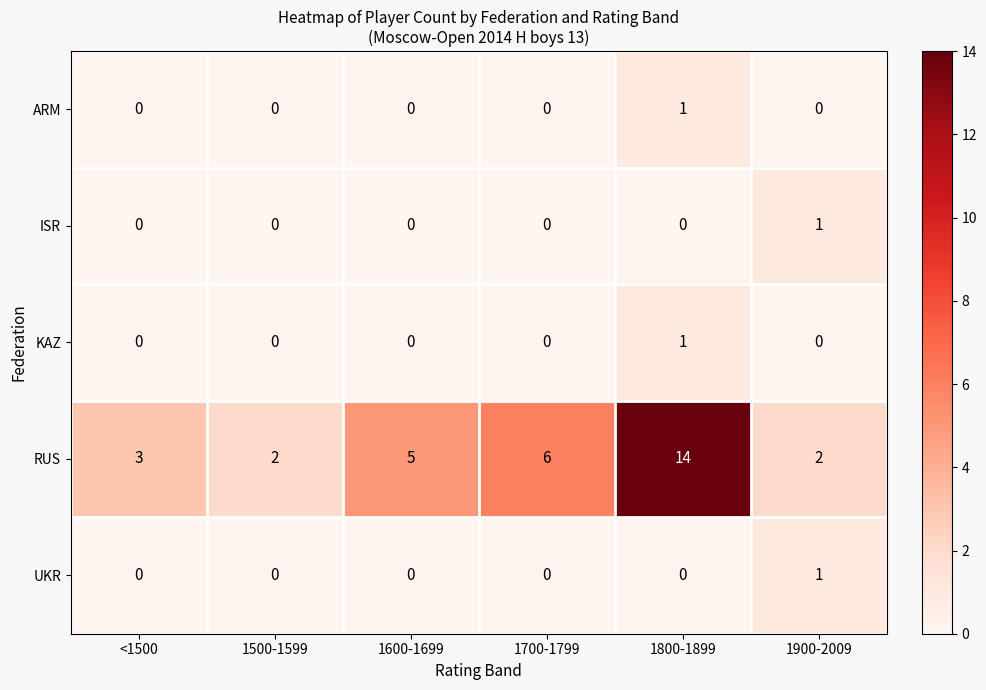

At which category is the sum across all series the highest?

1800-1899